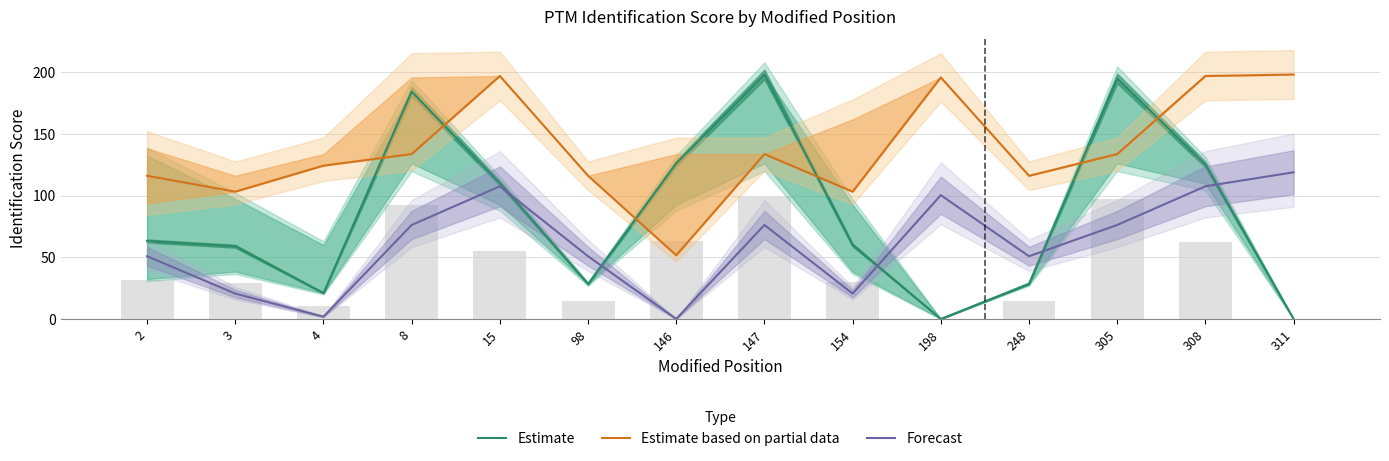

What is the approximate value of Forecast at 4?

1.8